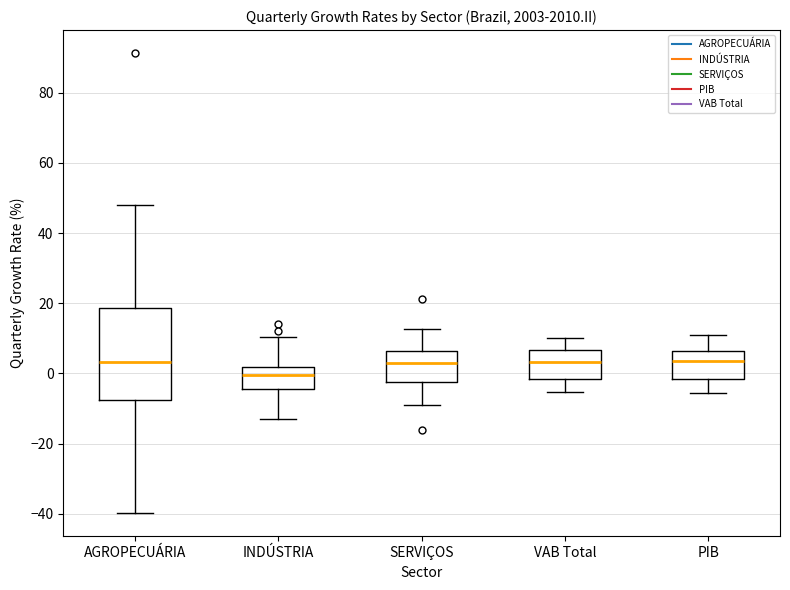

Reading left to right, read every box against the y-axis: the position of its median line, the range the box covers, and the ends of its whiskers. The values are not printed on the chart, so give them approximately, as read against the axis.

AGROPECUÁRIA: median 4, box -8 to 18, whiskers -40 to 48
INDÚSTRIA: median 0, box -4 to 2, whiskers -14 to 10
SERVIÇOS: median 2, box -2 to 6, whiskers -8 to 12
VAB Total: median 4, box -2 to 6, whiskers -6 to 10
PIB: median 4, box -2 to 6, whiskers -6 to 12